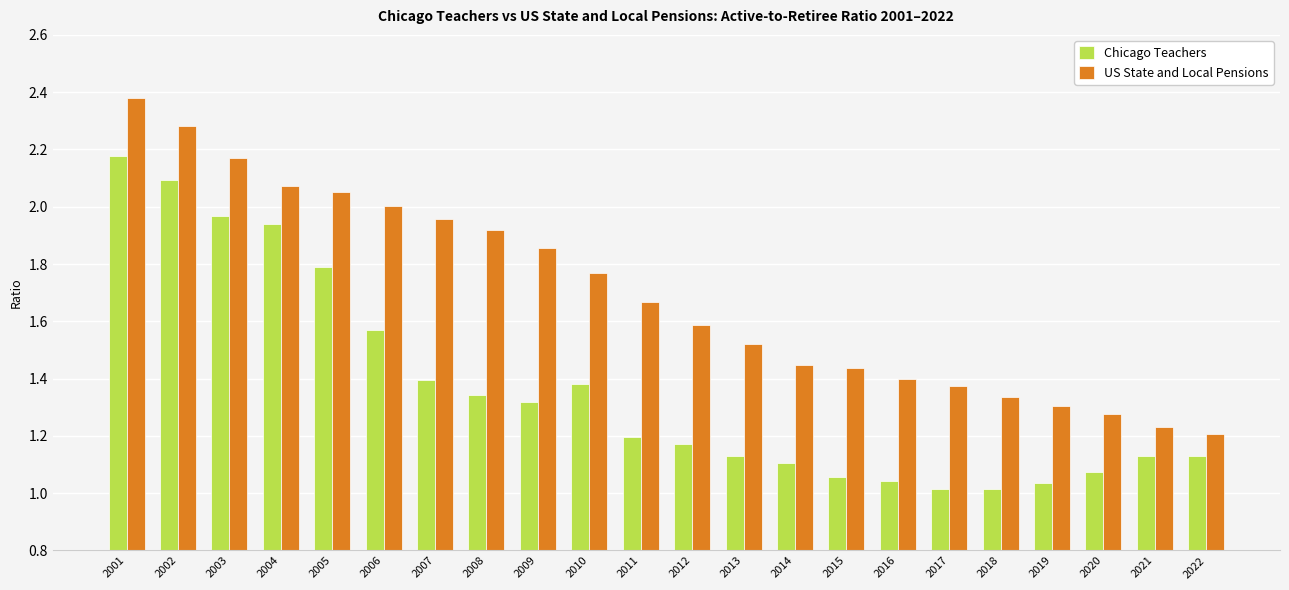

List the series in order of their overall mean, lowest first.

Chicago Teachers, US State and Local Pensions